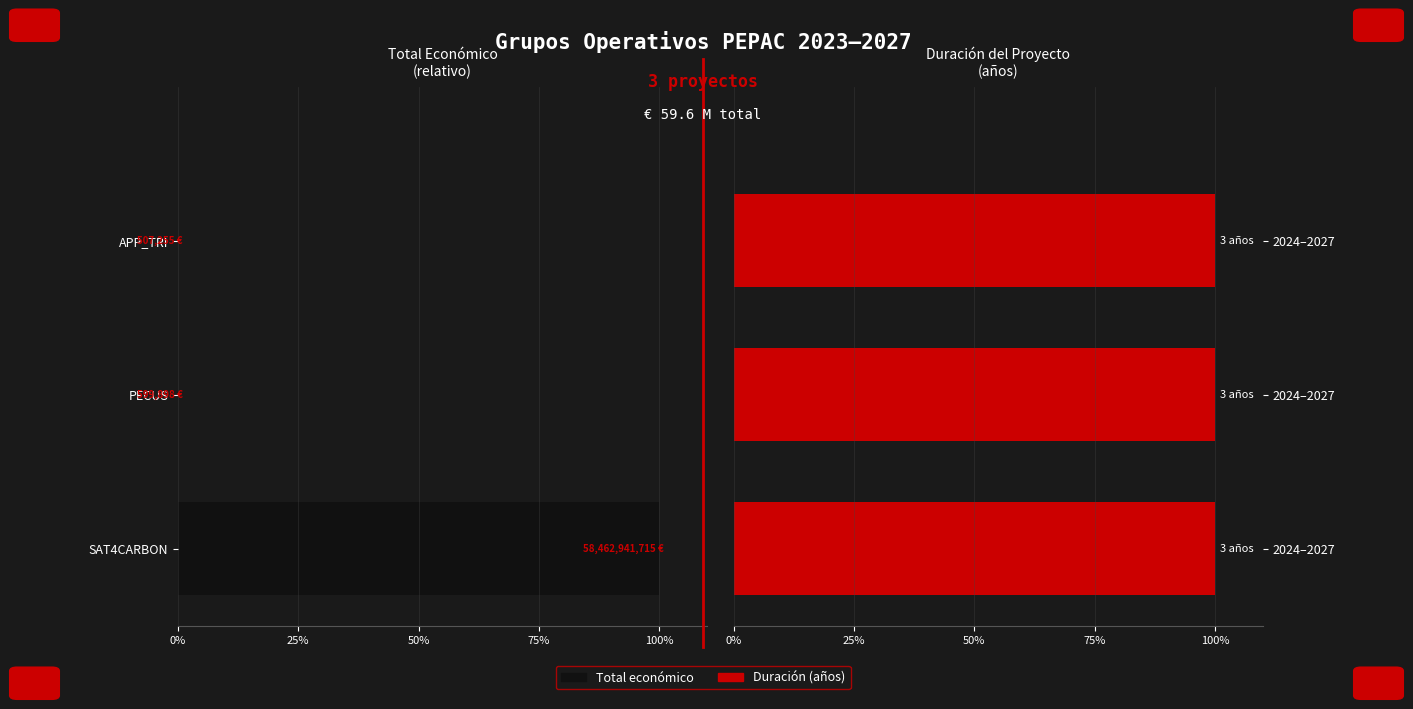

True or false: Total económico has a value of -0.0 at APP_TRI.

False